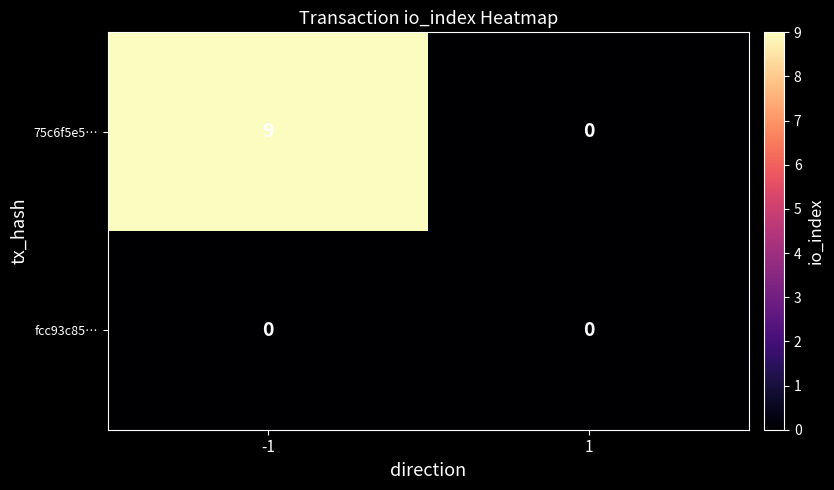

Reading left to right, extract all data points from this chart.

75c6f5e5…: -1=9	1=0
fcc93c85…: -1=0	1=0